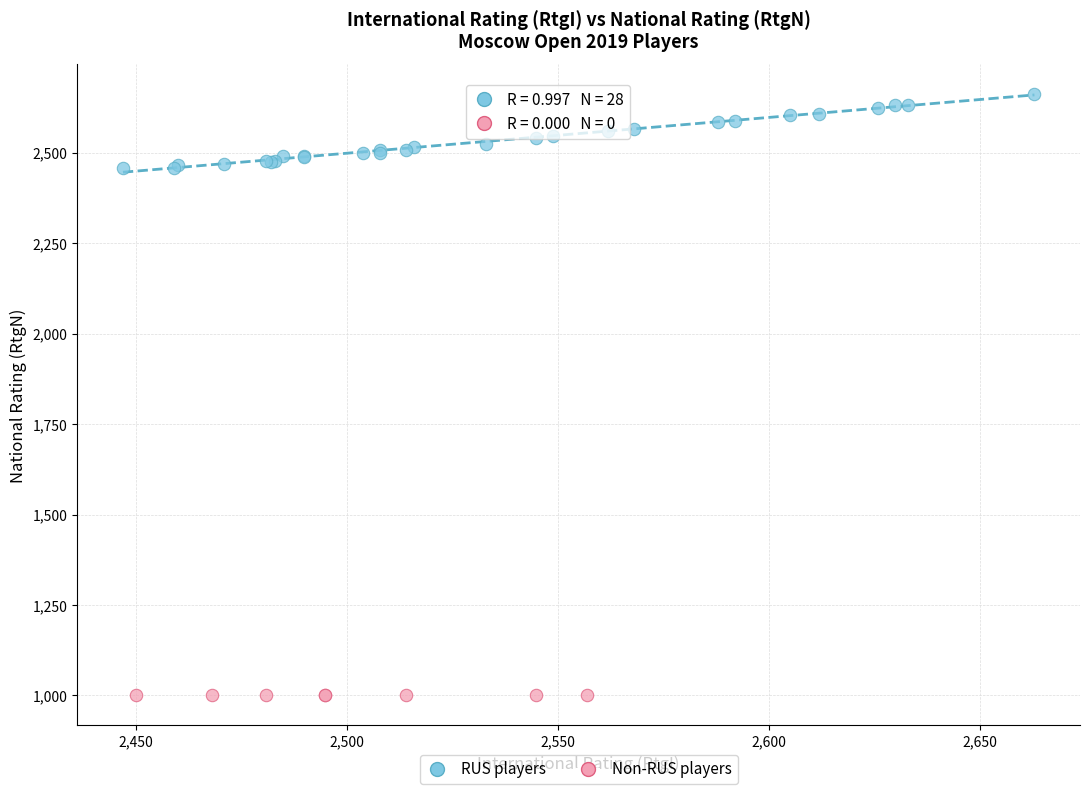

Which series reaches the minimum Y coordinate?

Non-RUS players